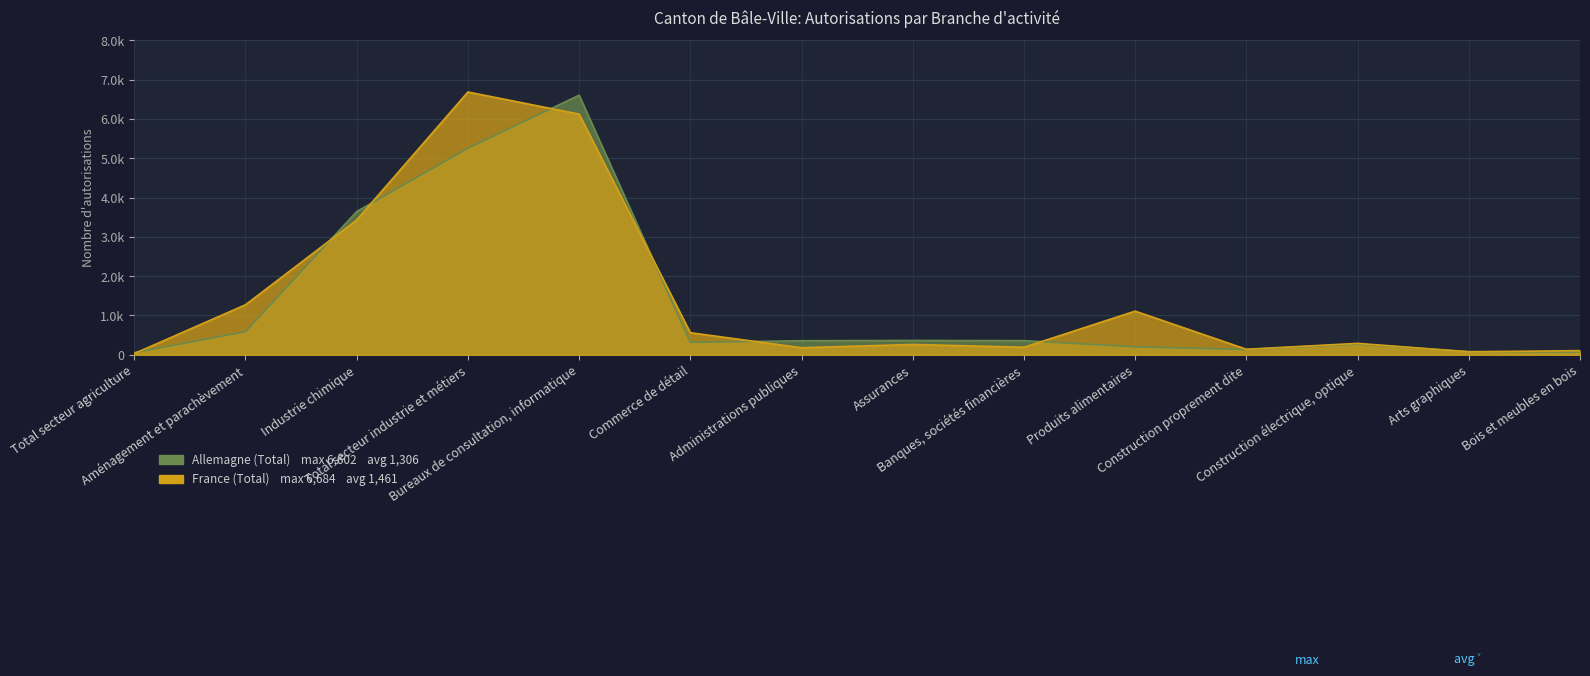

Where do Allemagne (Total) and France (Total) first cross each other?

Total secteur agriculture and Aménagement et parachèvement